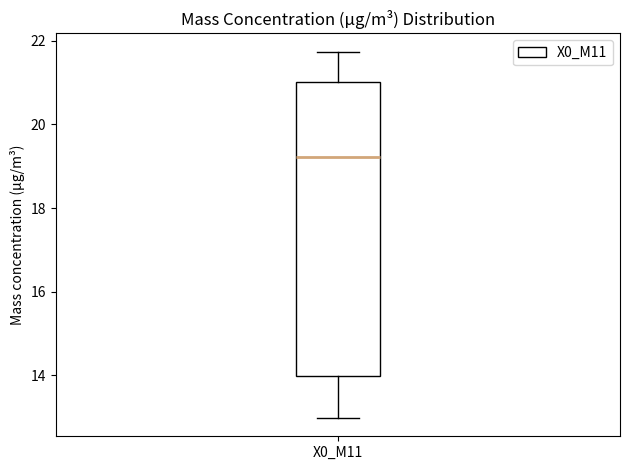

Where does the lower whisker of the box for X0_M11 end on the y-axis? The values are not printed on the chart, so give them approximately, as read against the axis.

13.0